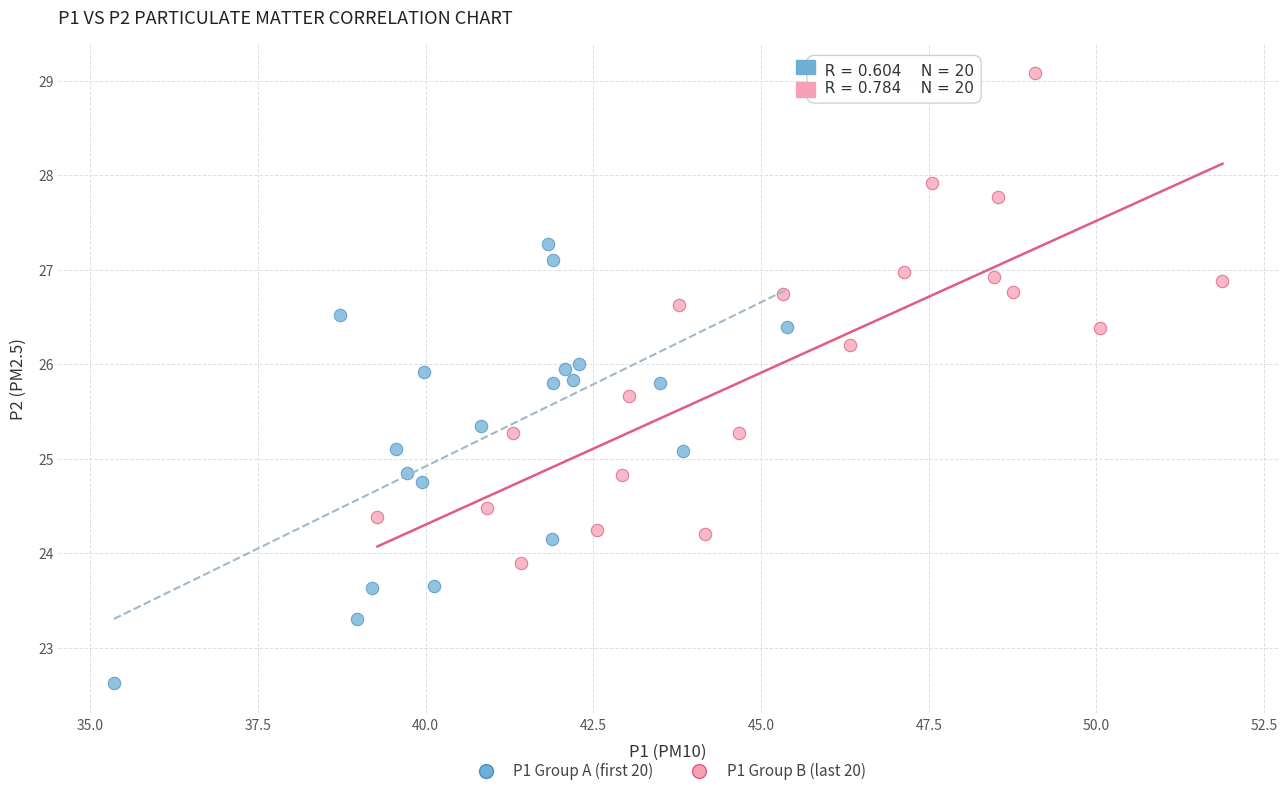

Which series contains the highest Y value?

P1 Group B (last 20)